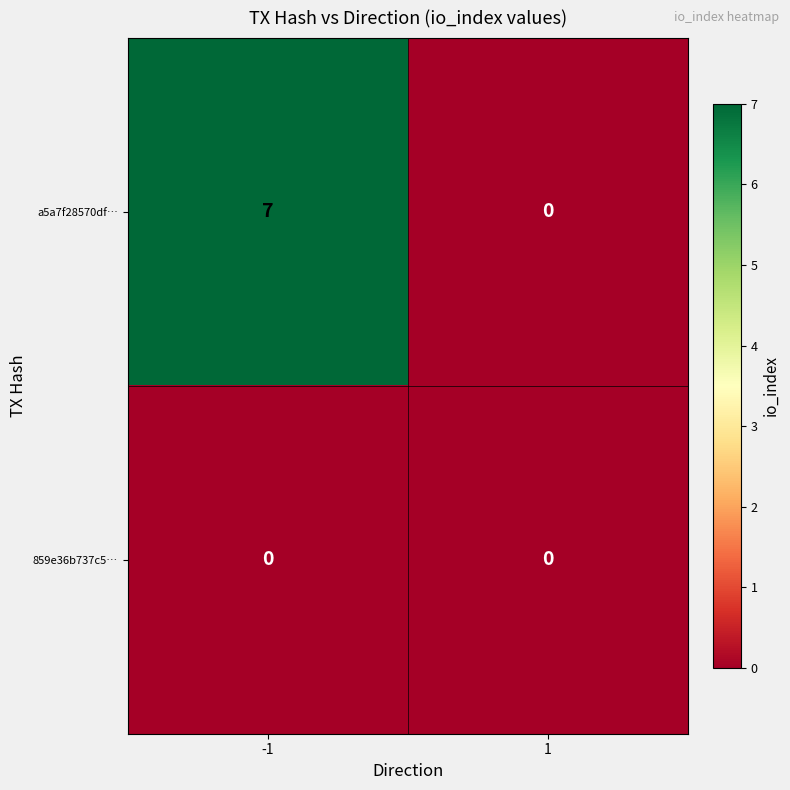

The value of a5a7f28570df… at -1 is 7. True or false?

True